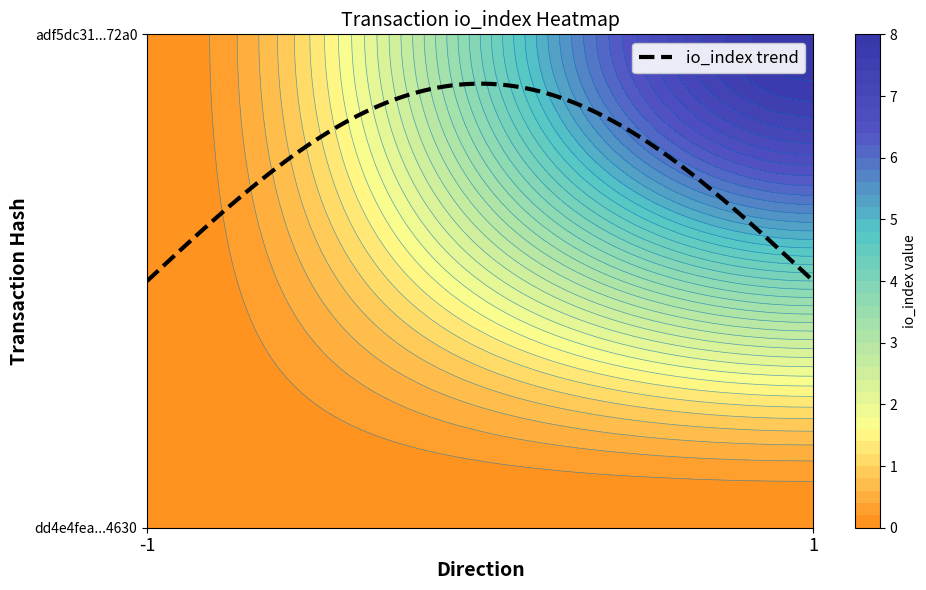

Rank the series by their maximum value, from highest to lowest.

adf5dc3115d3fe369a6dfed73a51d2bce1372a0, dd4e4fea8894988697032ad47f6e9d41f463305